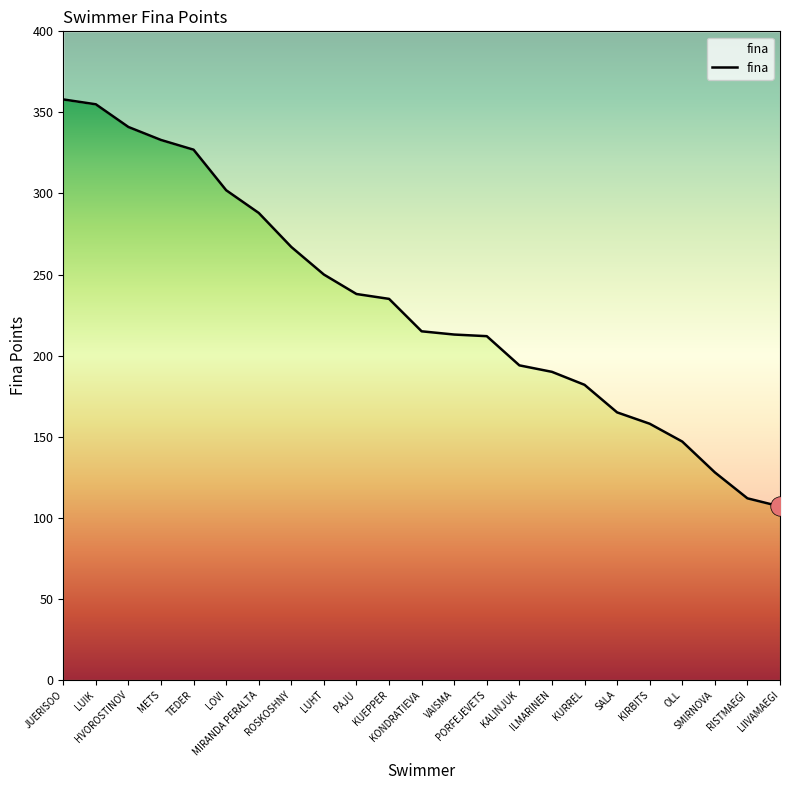

Which label corresponds to the smallest value in the chart?

LIIVAMAEGI